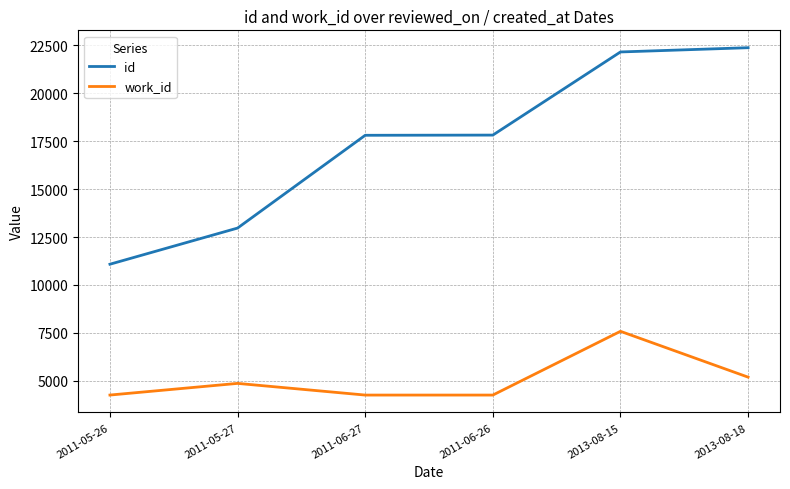

The value of id at 2011-05-26 is 19415. True or false?

False